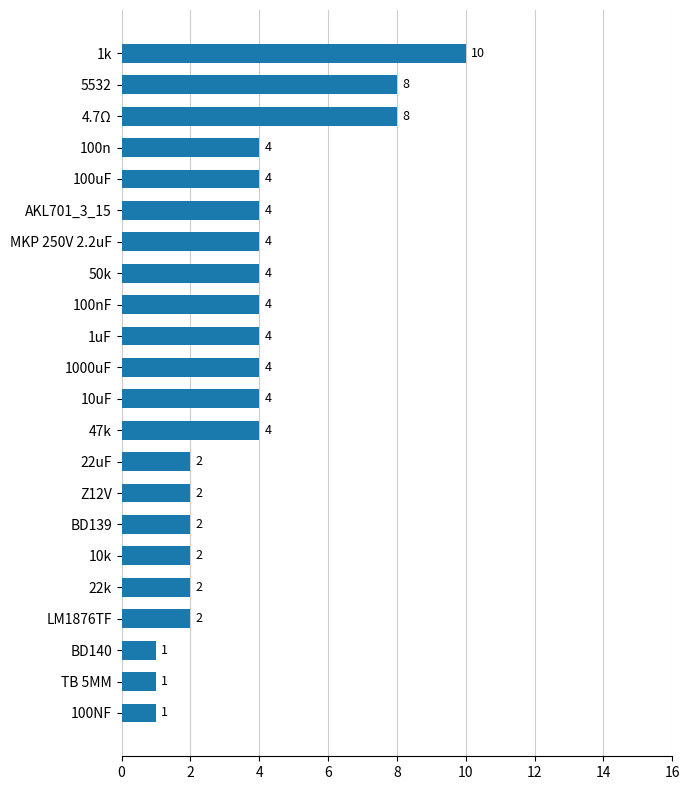

Between 50k and Z12V, which is larger?

50k